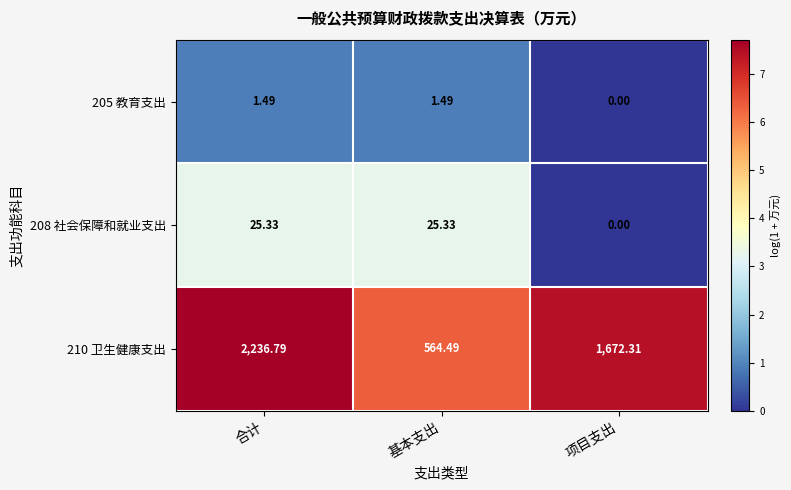

Which label corresponds to the smallest value in the chart?

项目支出